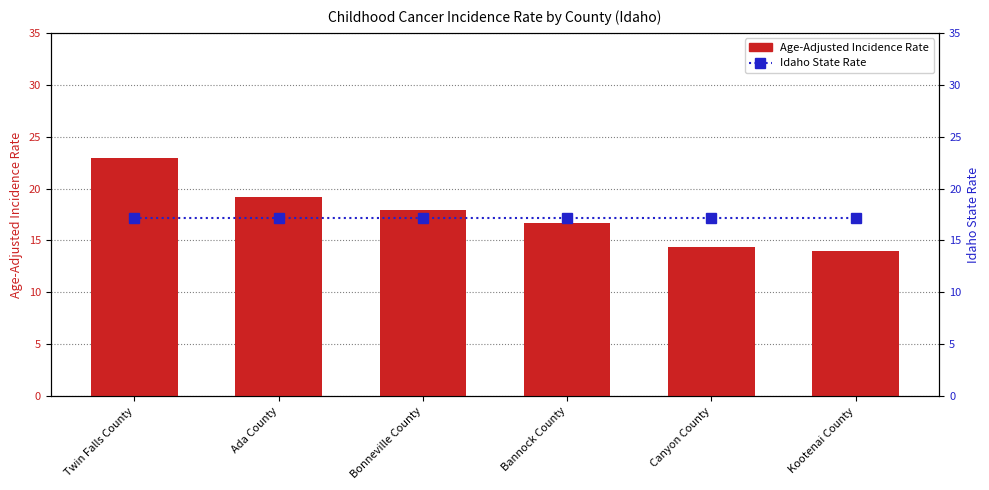

What is the sum of the Idaho State Rate (17.2) values at Bannock County and Twin Falls County?

34.4